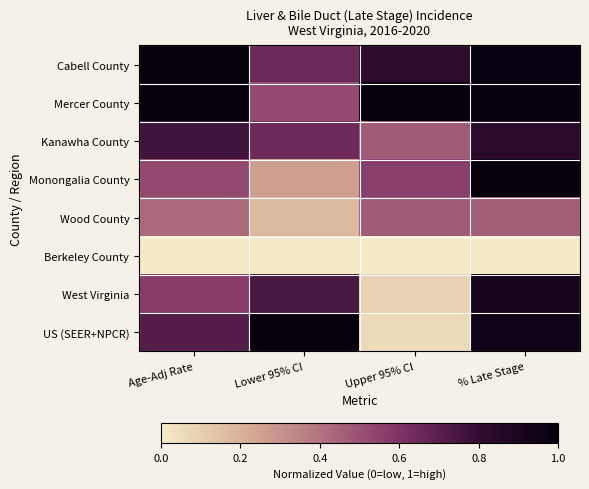

At which category is the sum across all series the highest?

% Late Stage